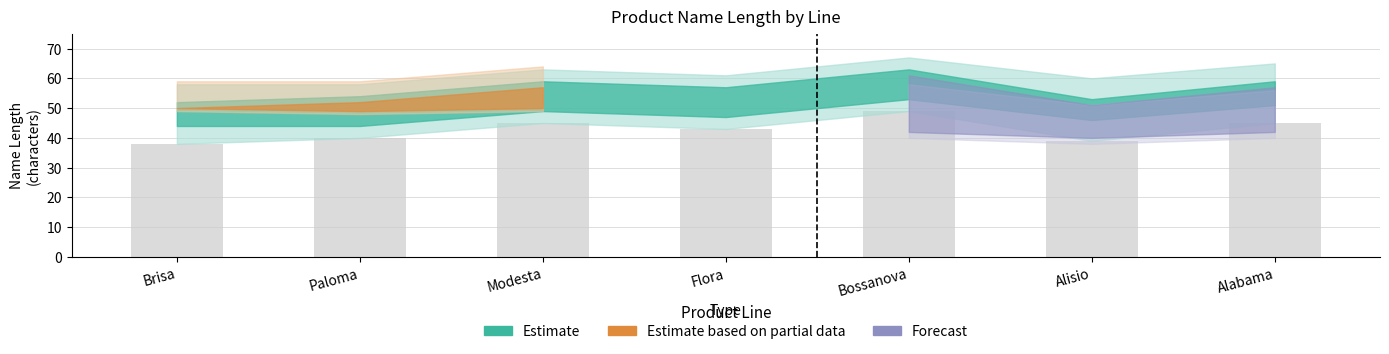

True or false: the data shows 55 at Alisio.

False